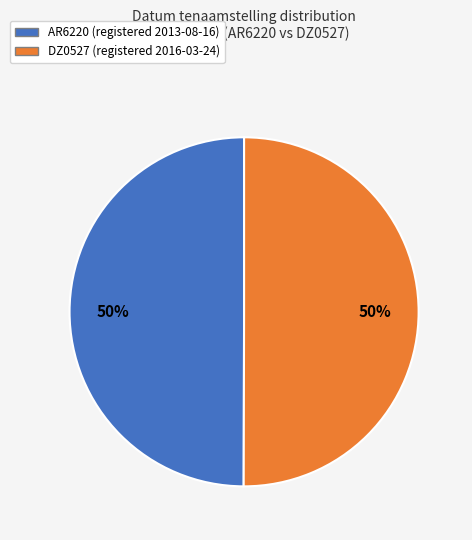

Is it true that AR6220 is 50% of the pie?

True